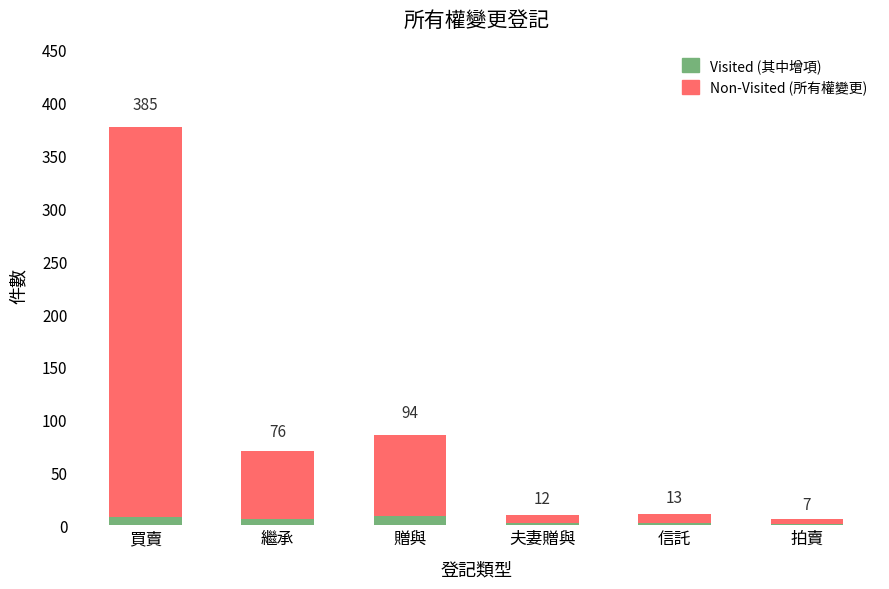

Is the value of Visited (其中增項) at 拍賣 greater than the value of Non-Visited (所有權變更) at 買賣?

No